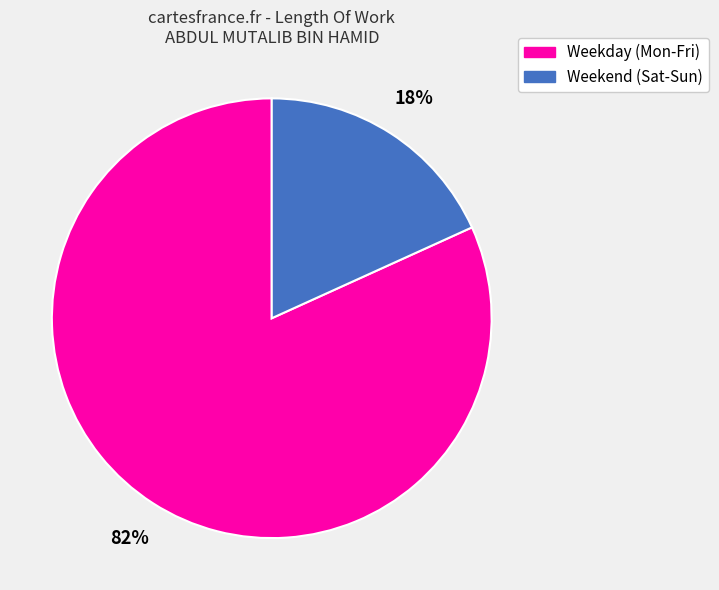

Between Weekend (Sat-Sun) and Weekday (Mon-Fri), which is larger?

Weekday (Mon-Fri)